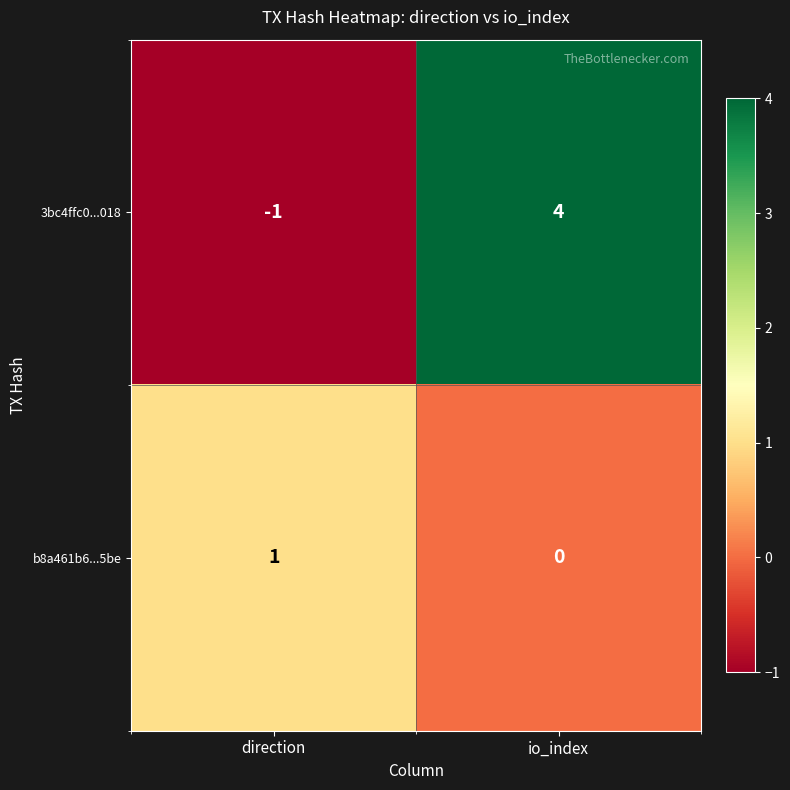

The value of b8a461b6...5be at direction is 2. True or false?

False